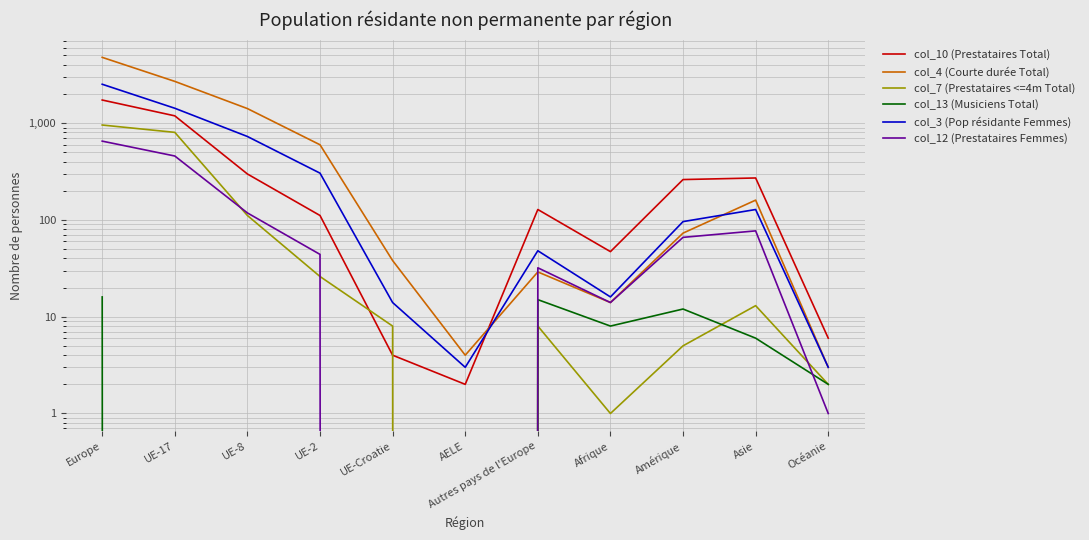

What is the label of the 7th point from the left?

Autres pays de l'Europe